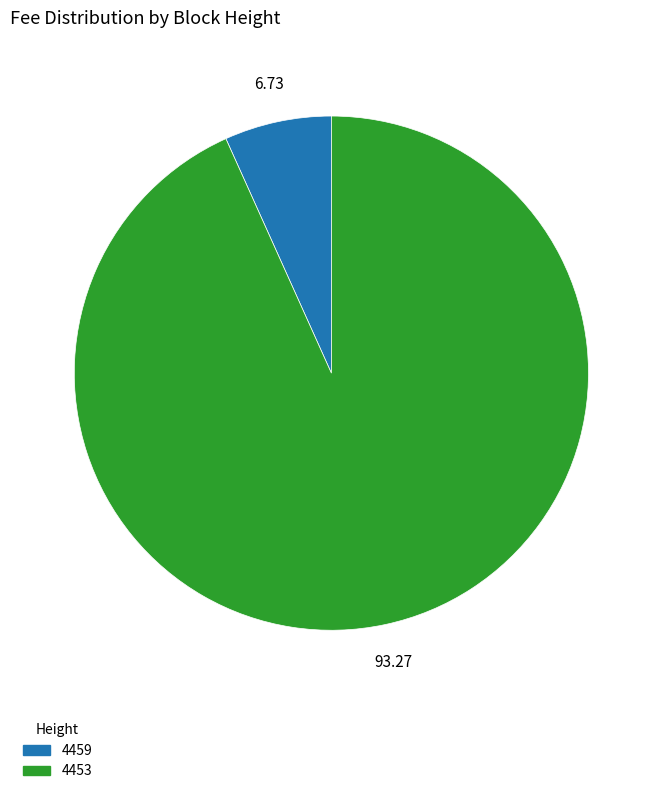

What is the smallest slice in the pie chart?

4459